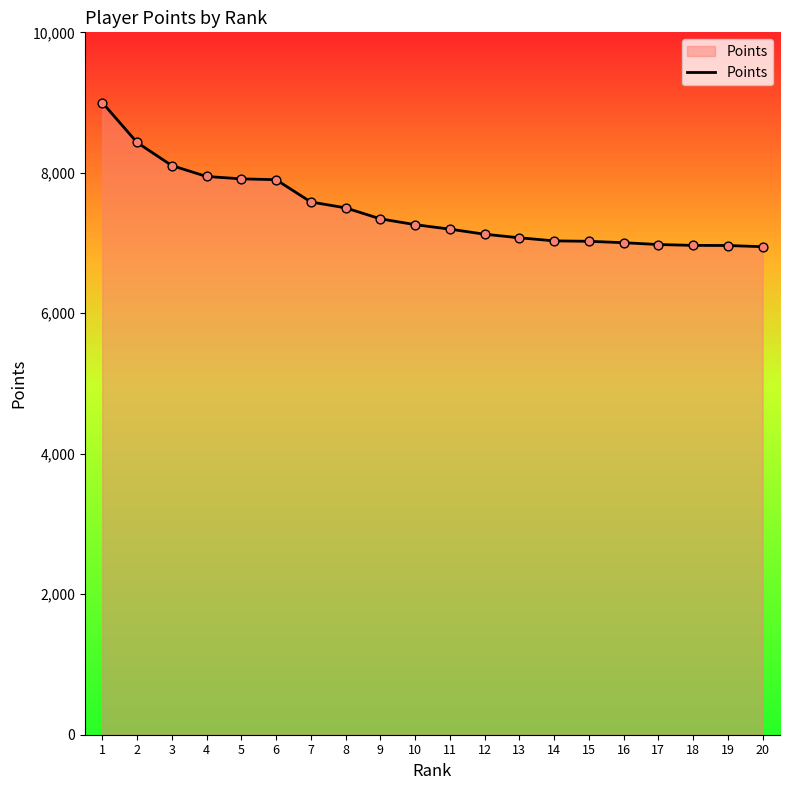

Between 3 and 7, which is larger?

3